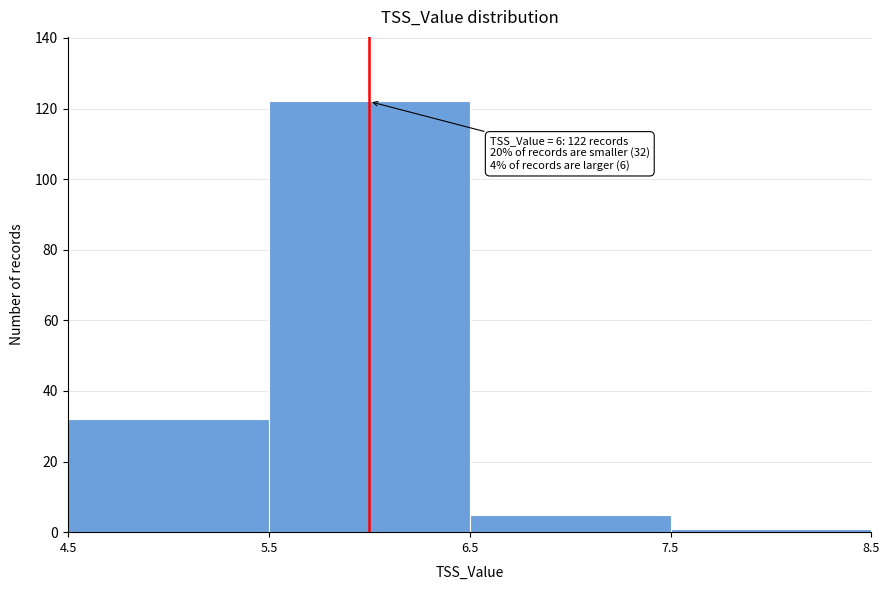

Which range on the x-axis has the tallest bar?

5.5 to 6.5